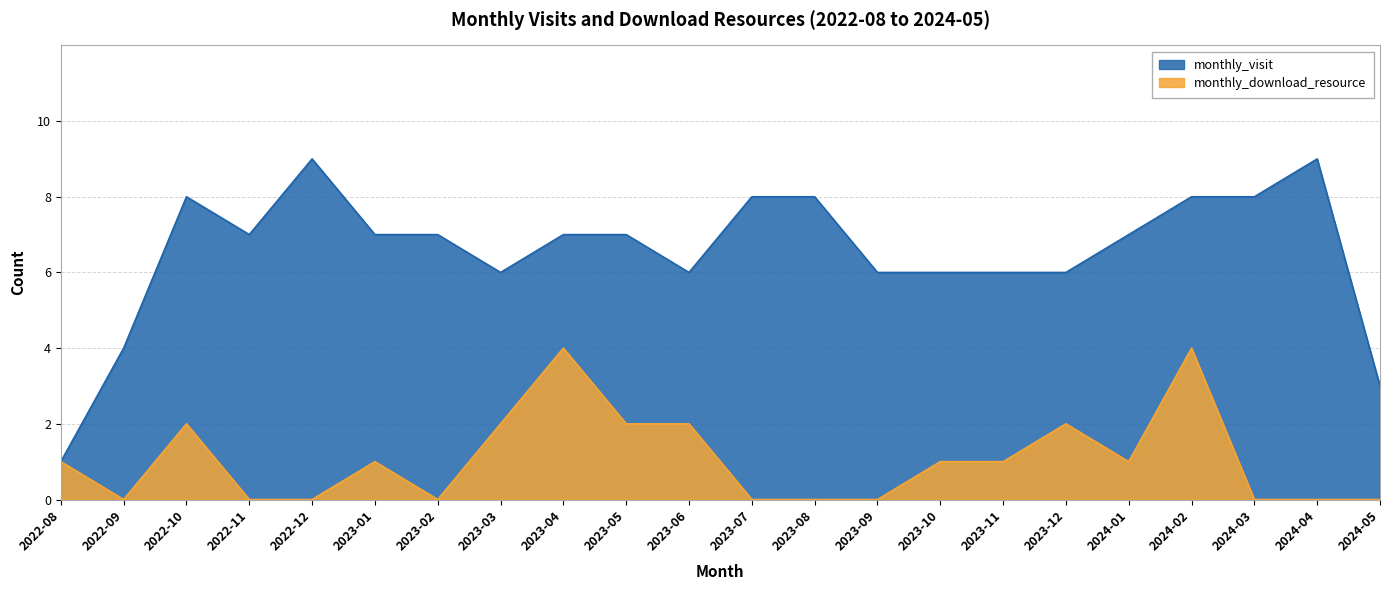

True or false: monthly_visit has more than 0 interior local peaks.

True